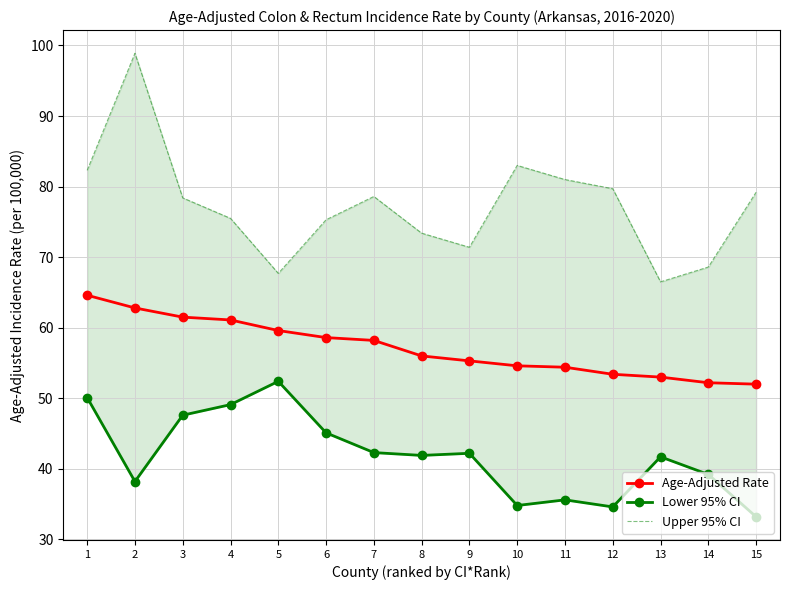

How many interior local valleys does the Lower 95% CI series have?

4